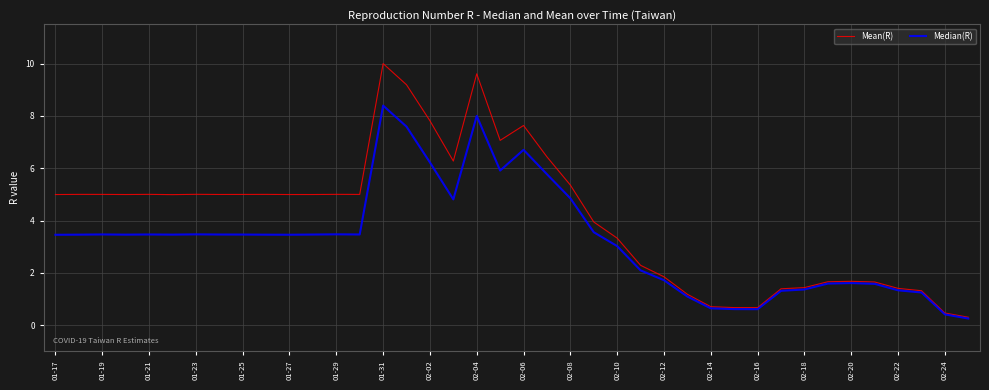

Which series has the widest spread of values?

Mean(R)